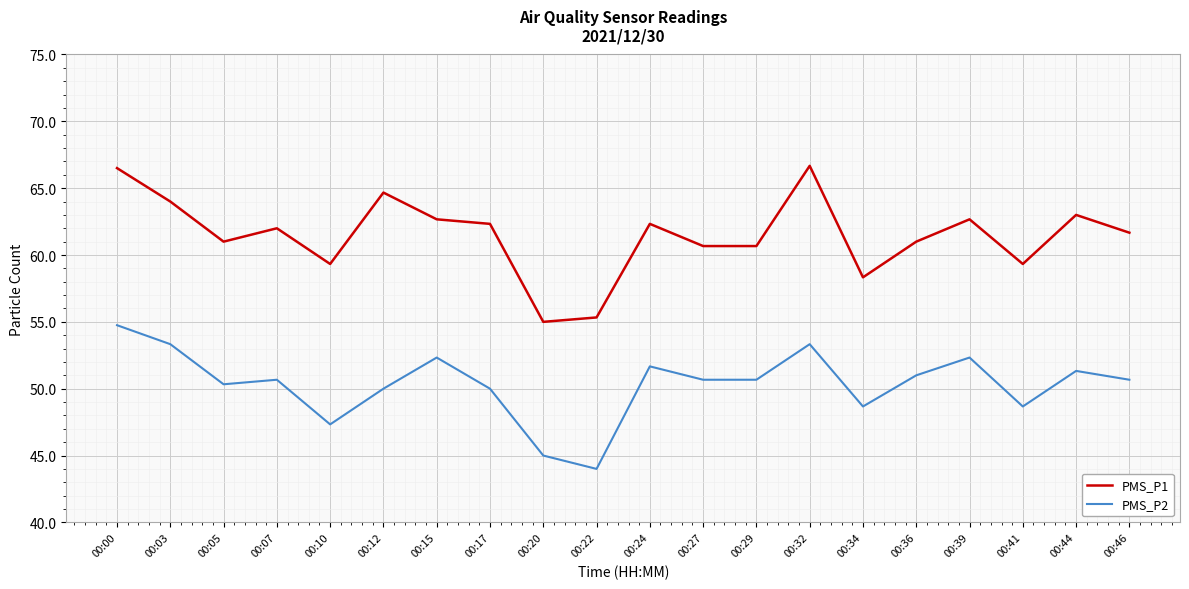

What is the sum of the PMS_P2 values at 00:39 and 00:29?

103.0